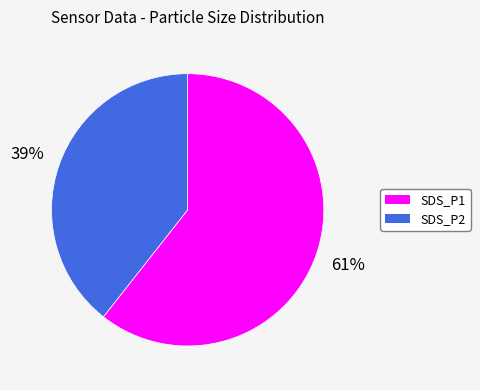

Which has a higher value, SDS_P1 or SDS_P2?

SDS_P1